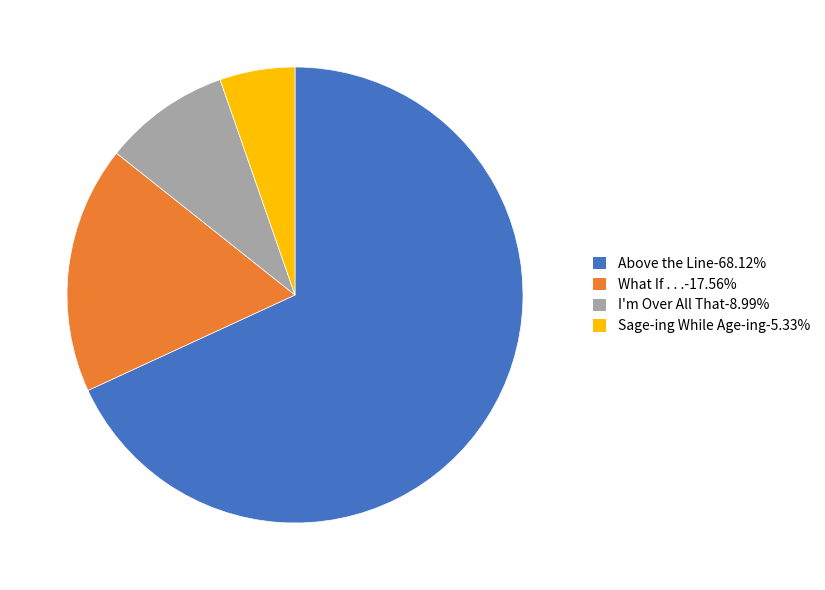

Does any single category account for the majority?

Yes